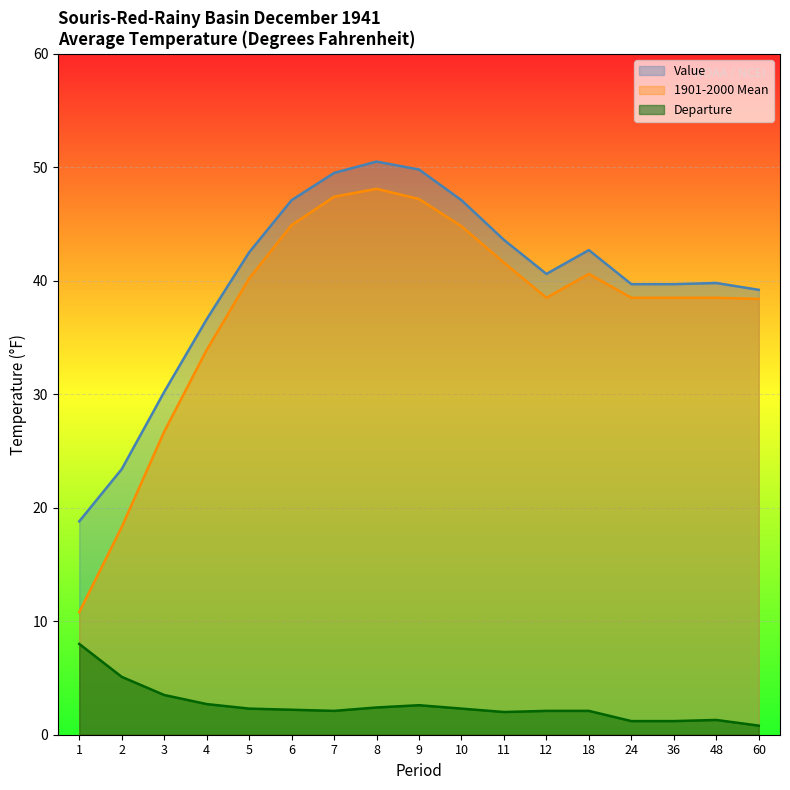

What is the total value across all series at 4?

73.2